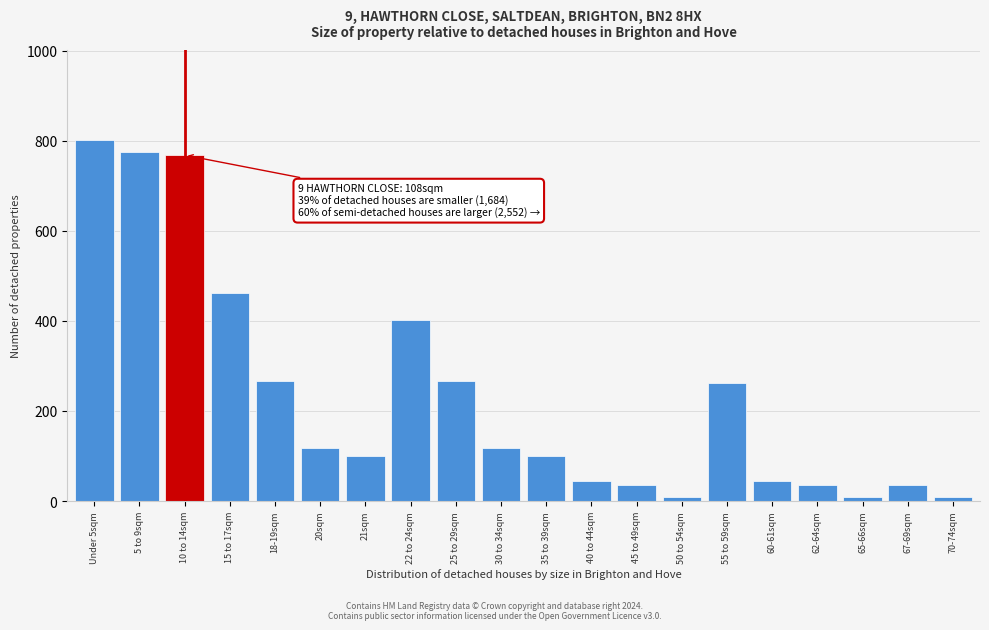

Reading right to left, extract all data points from this chart.

8	35	8	35	44	262	8	35	44	101	117	267	401	101	117	267	463	768	775	801